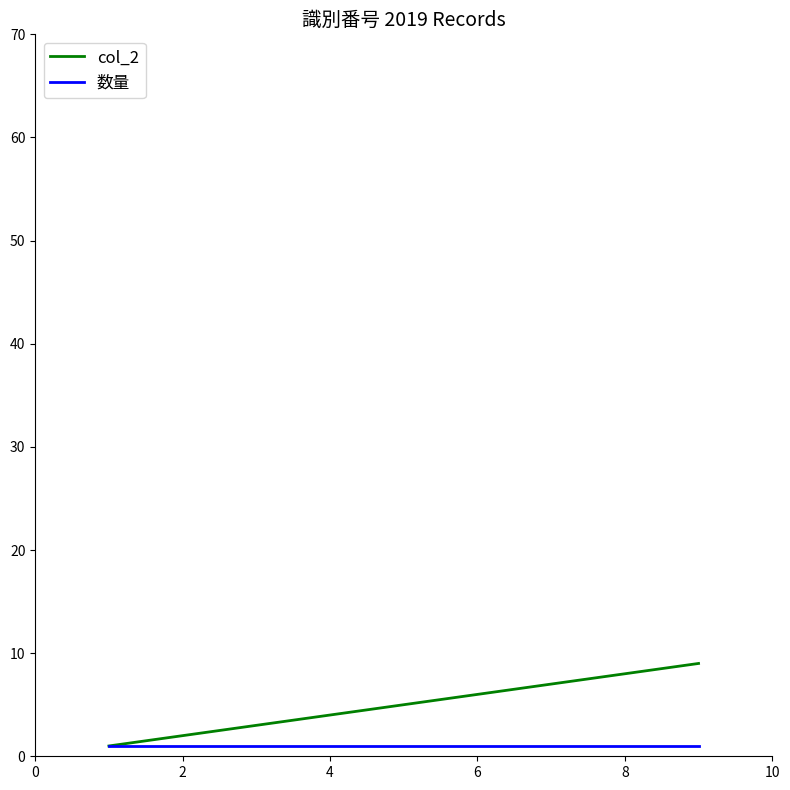

Reading left to right, transcribe all the data shown in this chart.

col_2: 1	2	3	4	5	6	7	8	9
数量: 1	1	1	1	1	1	1	1	1